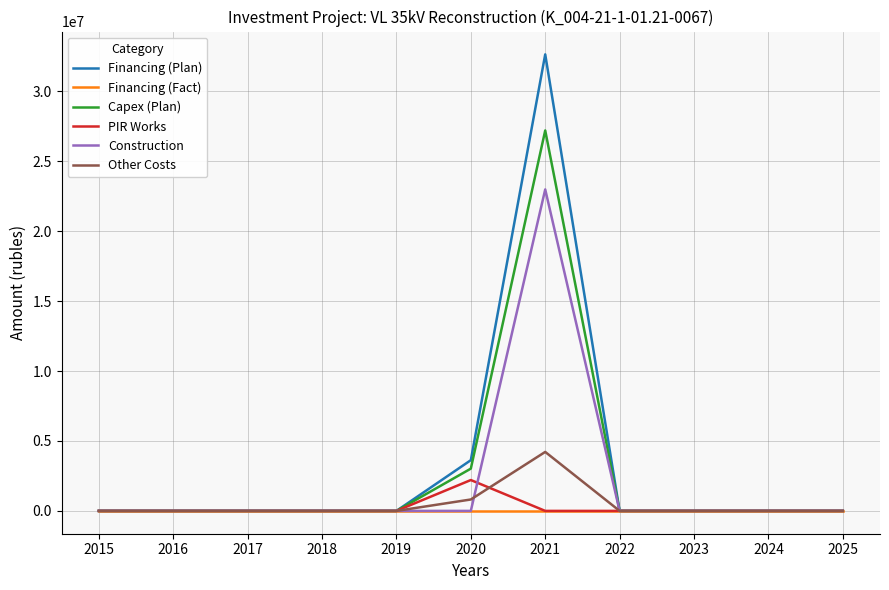

The value of Capex (Plan) at 2017 is 0. True or false?

True